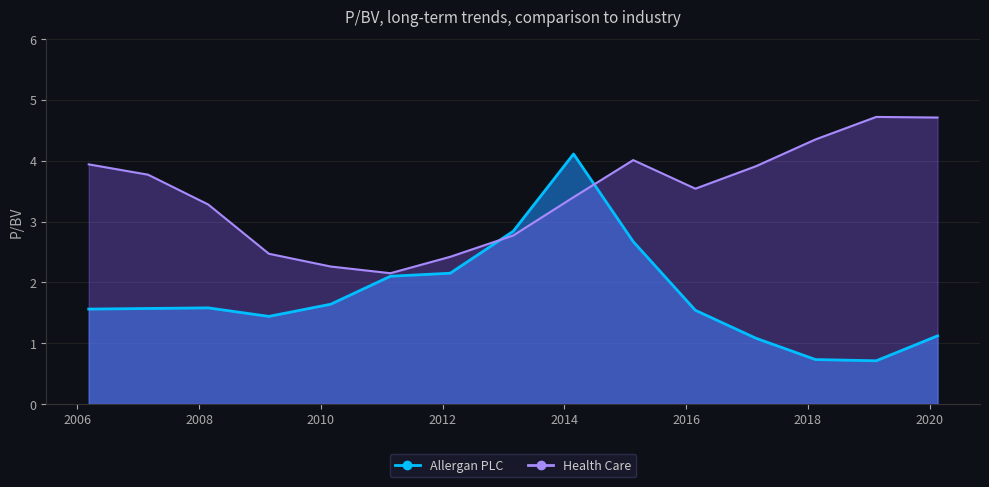

True or false: Allergan PLC has more than 2 points higher than both neighbors.

False